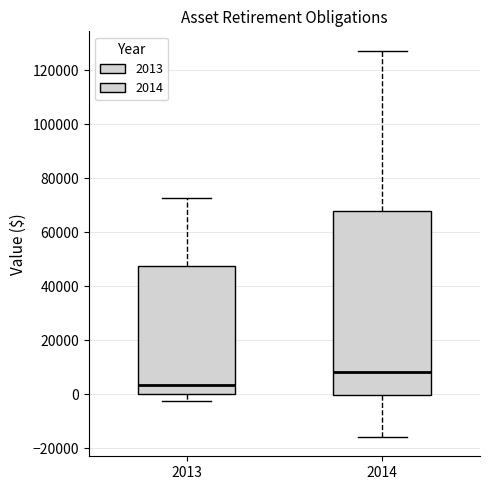

Where does the median line of the box at x = 2014 sit on the y-axis? The values are not printed on the chart, so give them approximately, as read against the axis.

8000